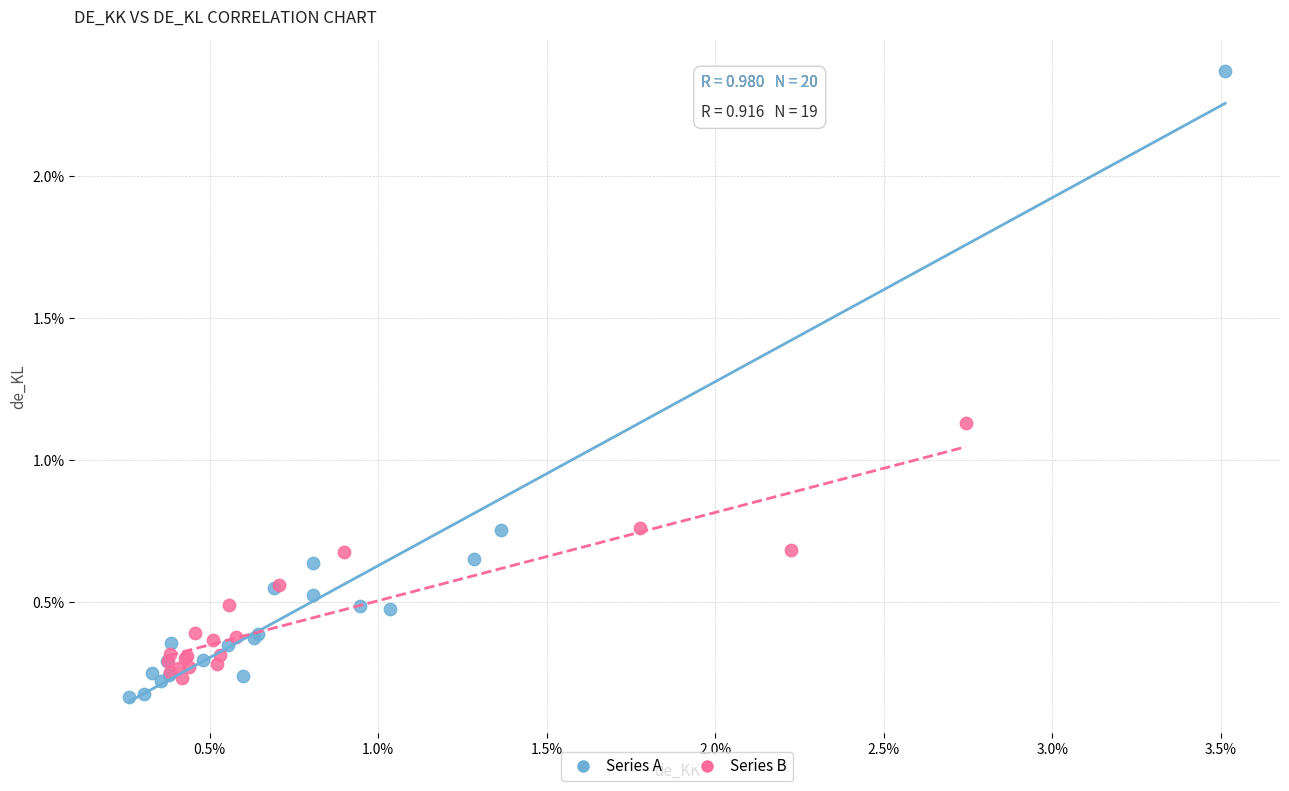

Which series contains the lowest Y value?

Series A